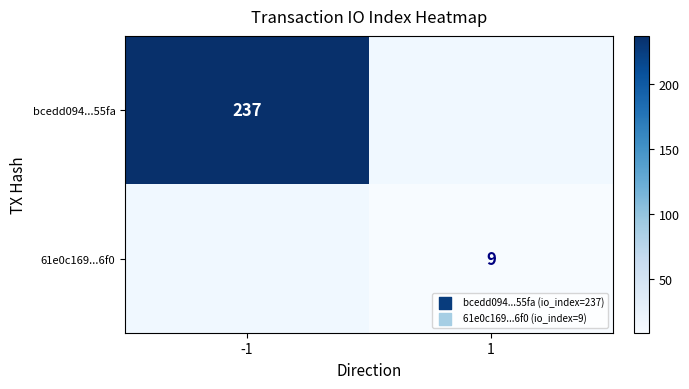

True or false: 61e0c169...6f0 has a value of 13.0 at 1.

False